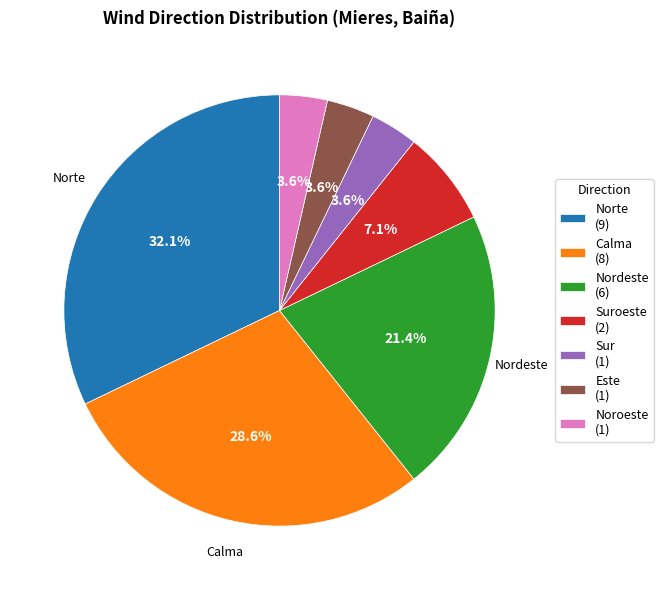

Approximately how many times larger is the value at Noroeste (1) compared to Sur (1)?

1.0